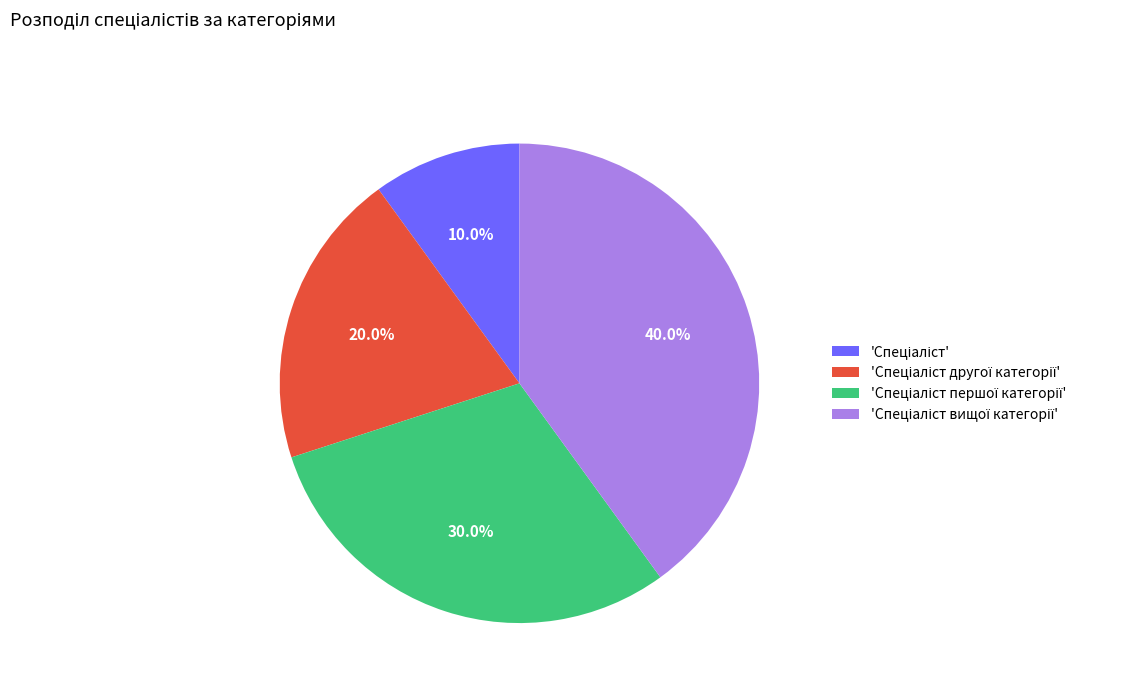

Does any single category account for the majority?

No